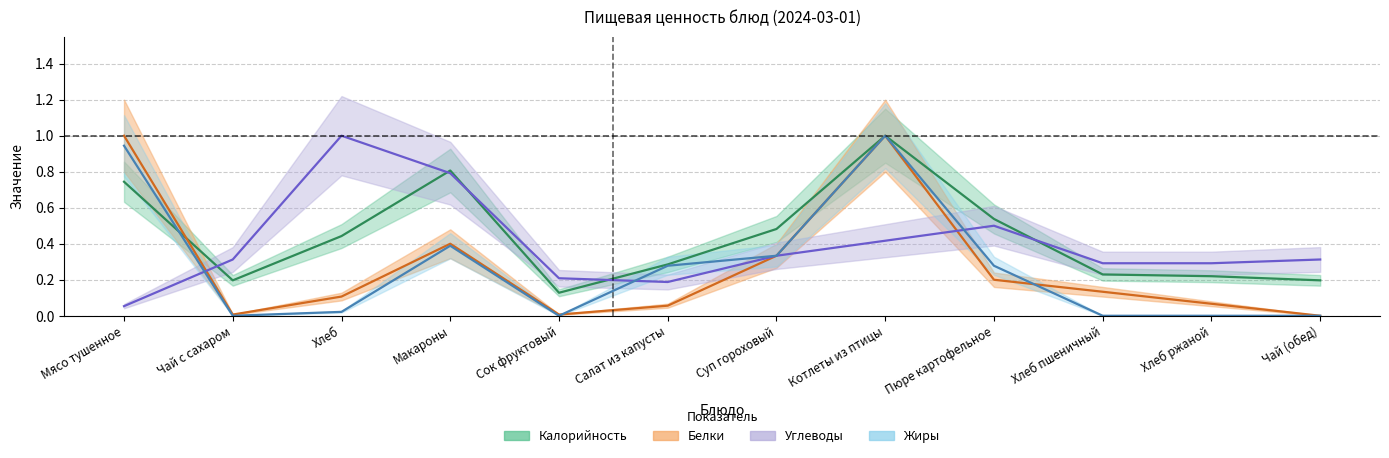

Which series ends up on top after the final intersection of Калорийность and Углеводы?

Углеводы